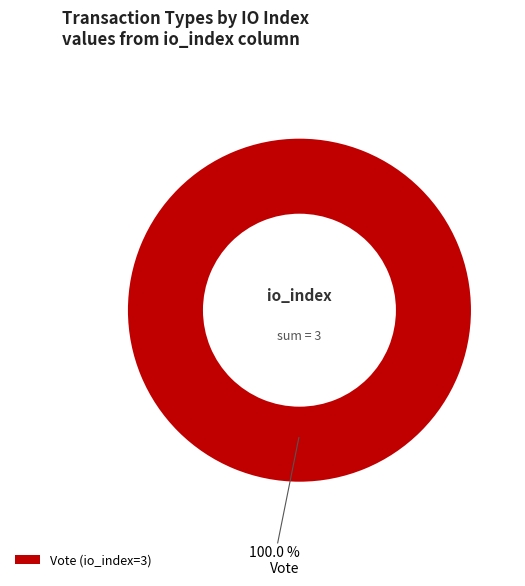

Is there any slice that represents more than half of the pie?

Yes